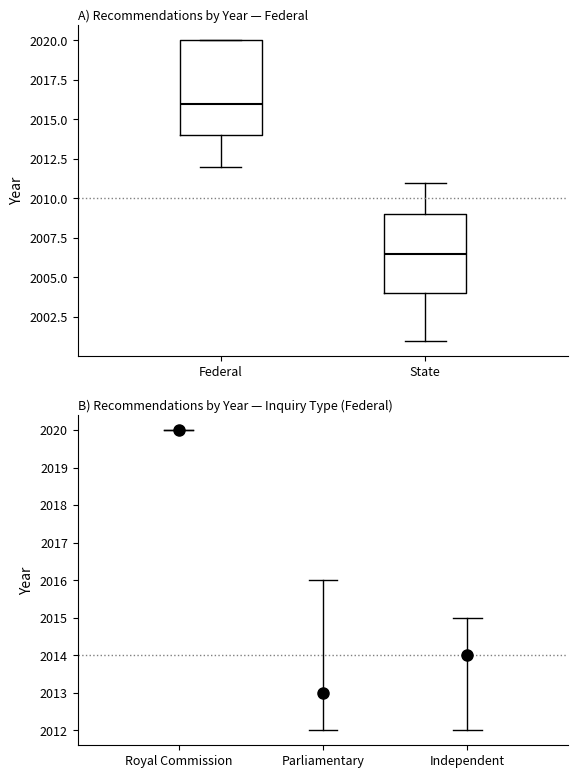

Reading left to right, read every box against the y-axis: the position of its median line, the range the box covers, and the ends of its whiskers. The values are not printed on the chart, so give them approximately, as read against the axis.

Federal: median 2016.0, box 2014.0 to 2020.0, whiskers 2012.0 to 2020.0
State: median 2006.5, box 2004.0 to 2009.0, whiskers 2001.0 to 2011.0